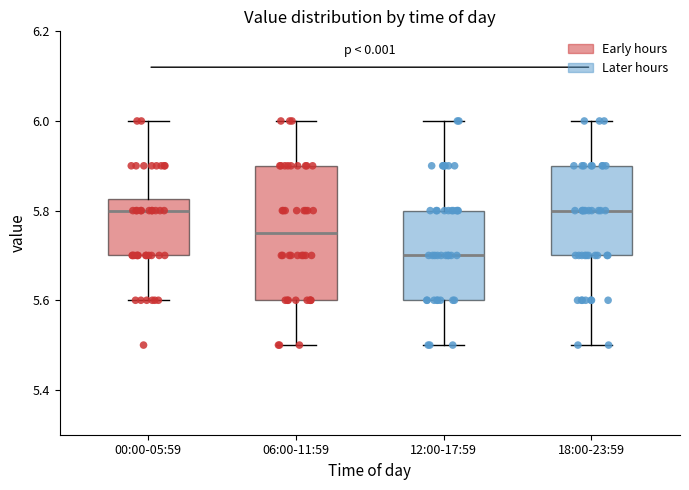

Reading left to right, read every box against the y-axis: the position of its median line, the range the box covers, and the ends of its whiskers. The values are not printed on the chart, so give them approximately, as read against the axis.

00:00-05:59: median 5.80, box 5.70 to 5.82, whiskers 5.60 to 6.00
06:00-11:59: median 5.76, box 5.60 to 5.90, whiskers 5.50 to 6.00
12:00-17:59: median 5.70, box 5.60 to 5.80, whiskers 5.50 to 6.00
18:00-23:59: median 5.80, box 5.70 to 5.90, whiskers 5.50 to 6.00